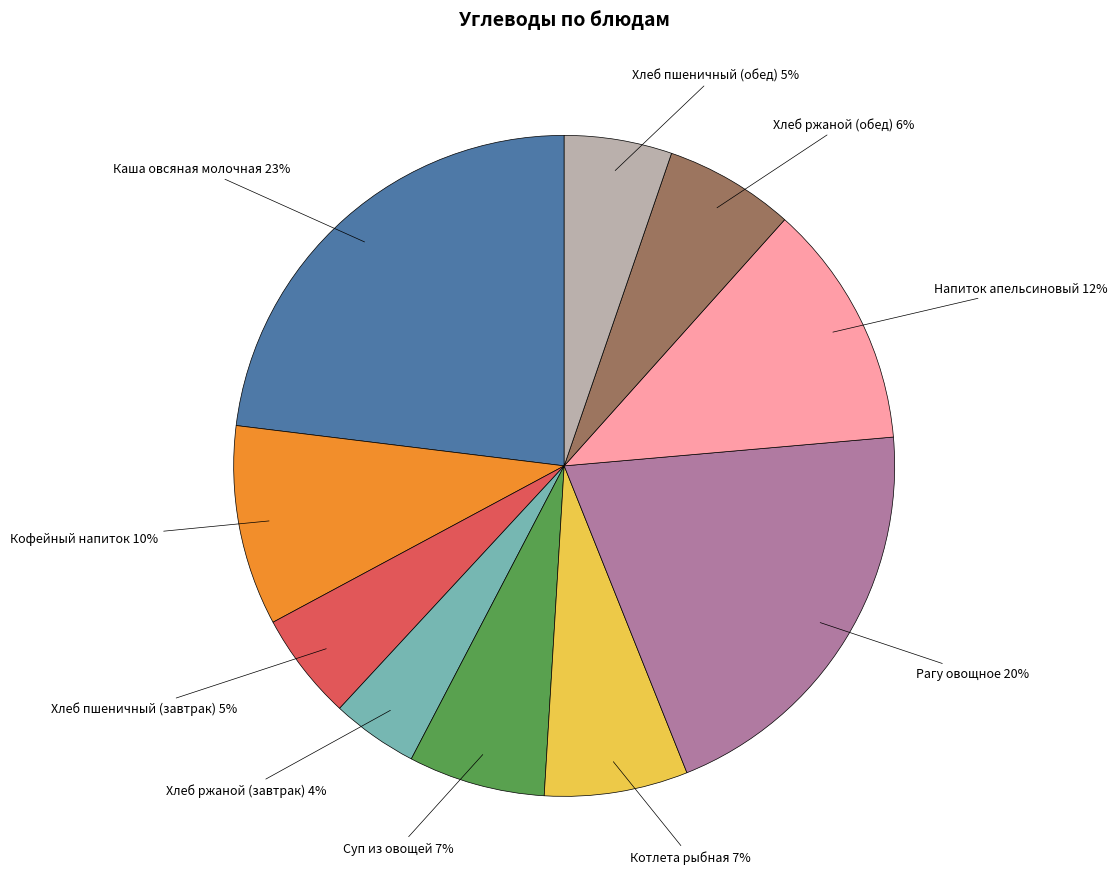

To the nearest percent, what percentage of the pie is Каша овсяная молочная?

23%